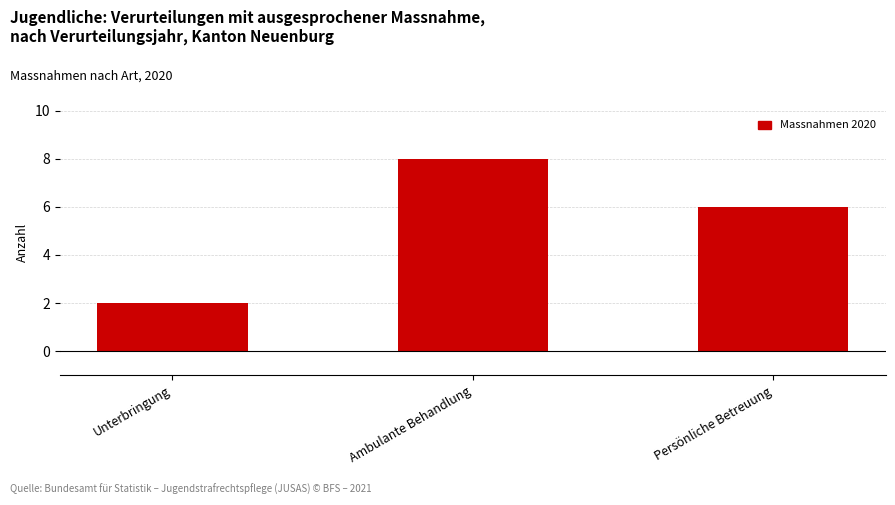

Between Persönliche Betreuung and Unterbringung, which is larger?

Persönliche Betreuung